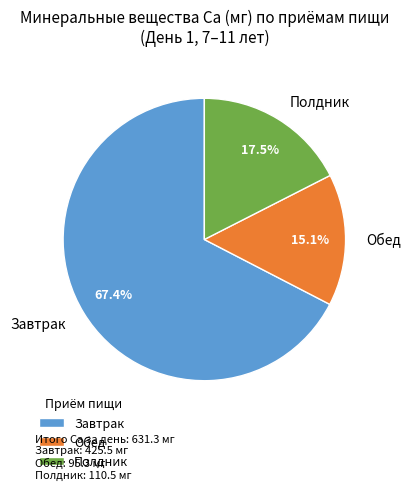

Is Обед the majority of the pie?

No